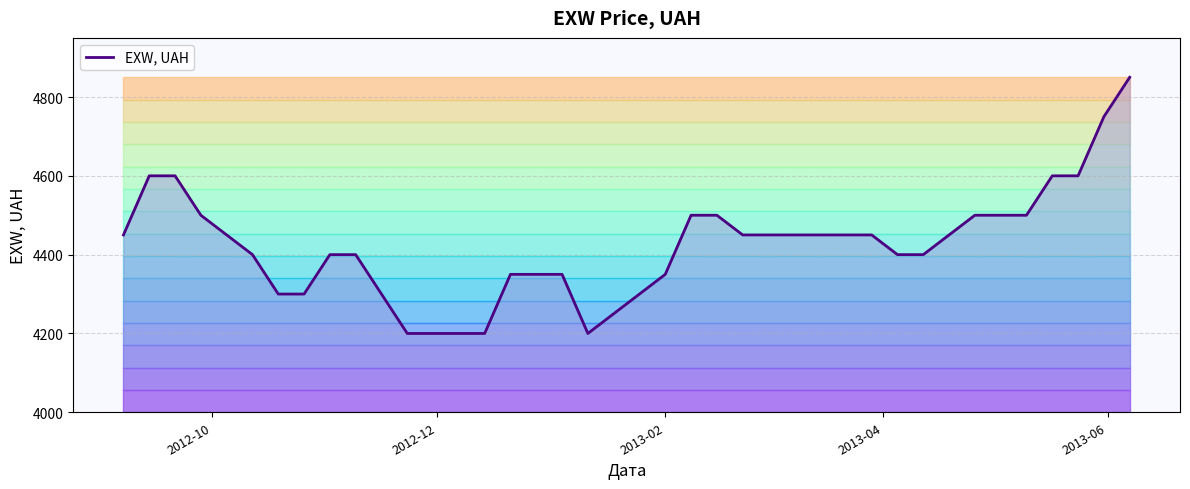

What is the smallest value displayed?

4200